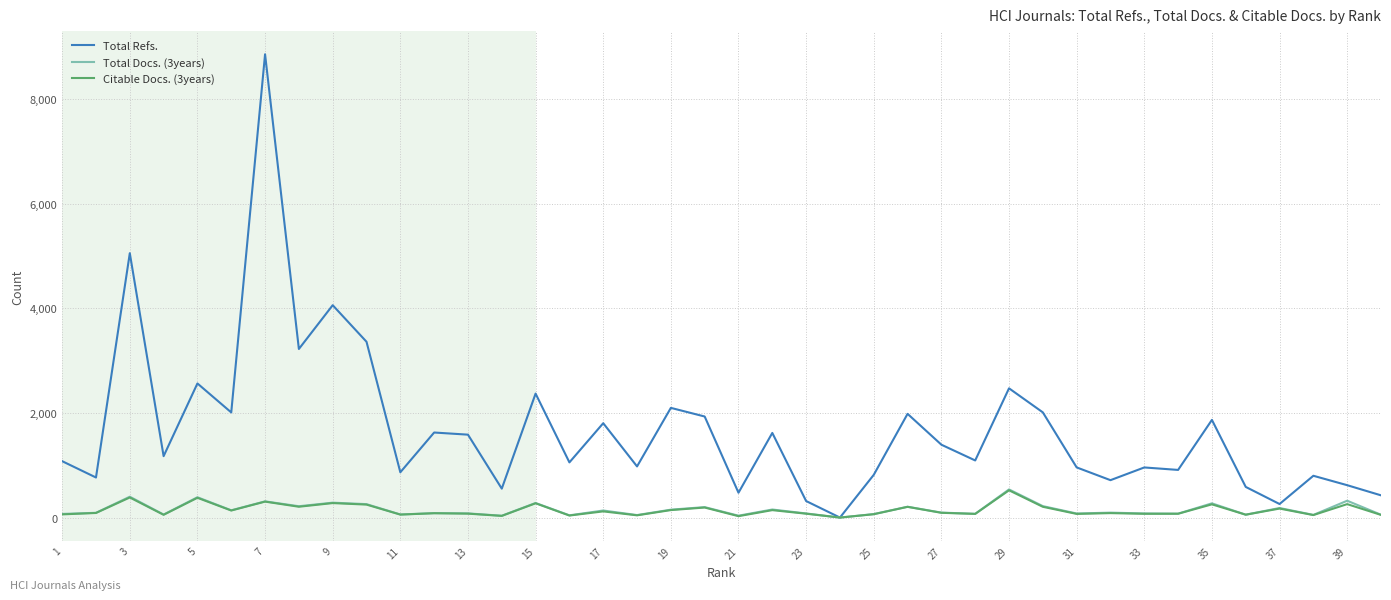

How many lines are shown in the chart?

3